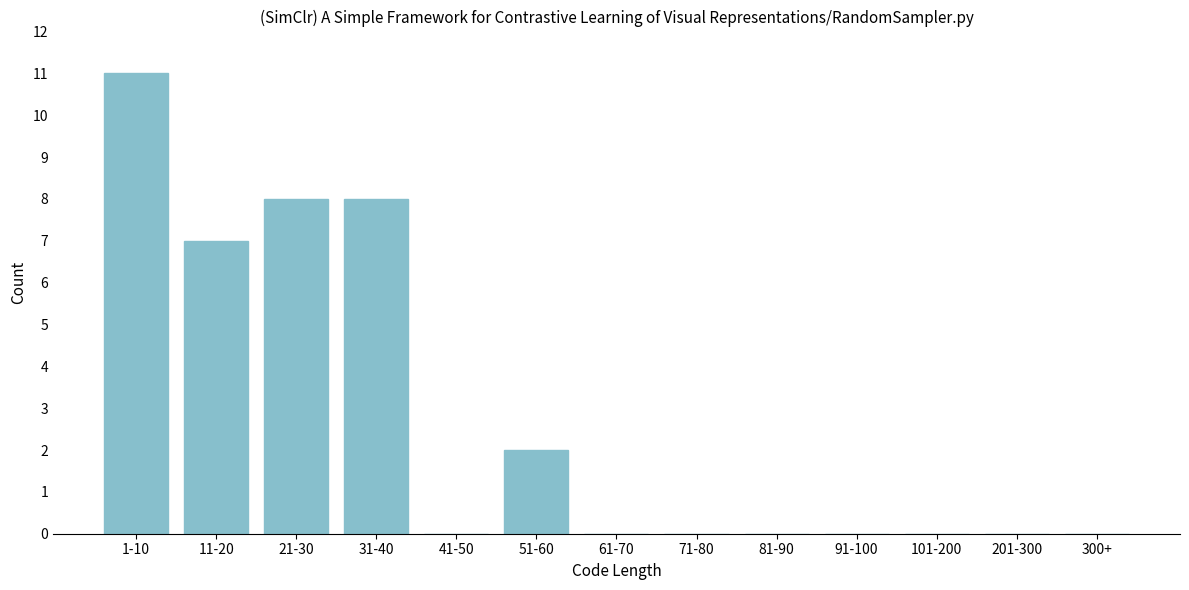

Reading right to left, list all the values displayed in this chart.

300+=0	201-300=0	101-200=0	91-100=0	81-90=0	71-80=0	61-70=0	51-60=2	41-50=0	31-40=8	21-30=8	11-20=7	1-10=11